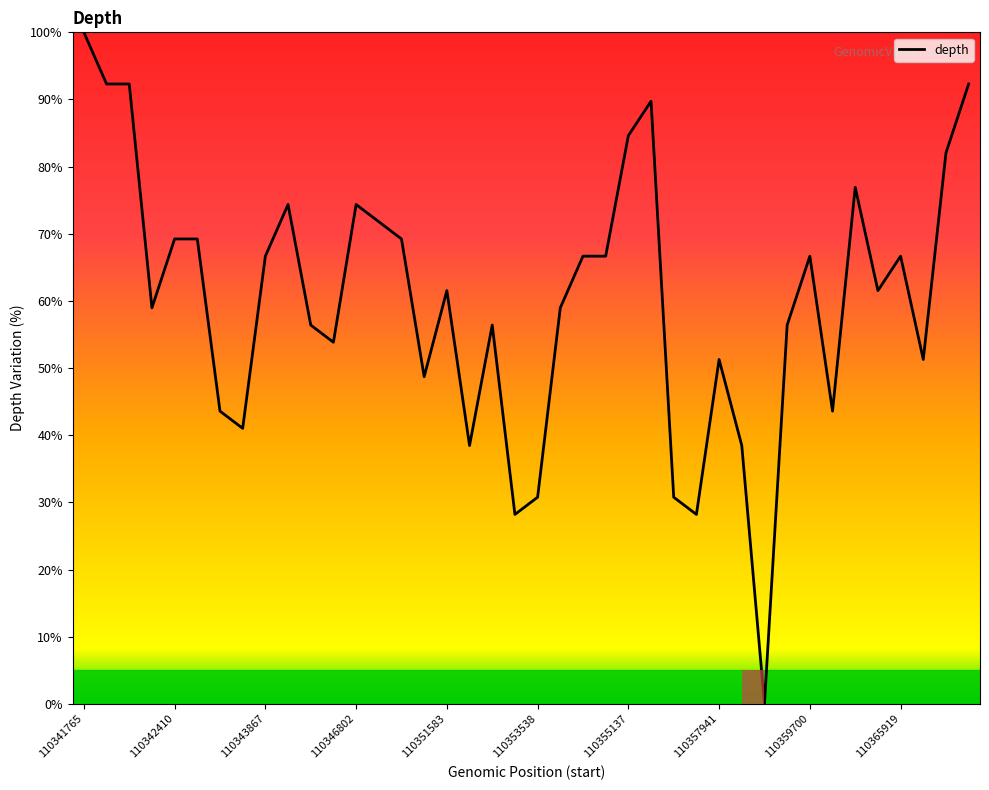

How many series are shown in this chart?

1